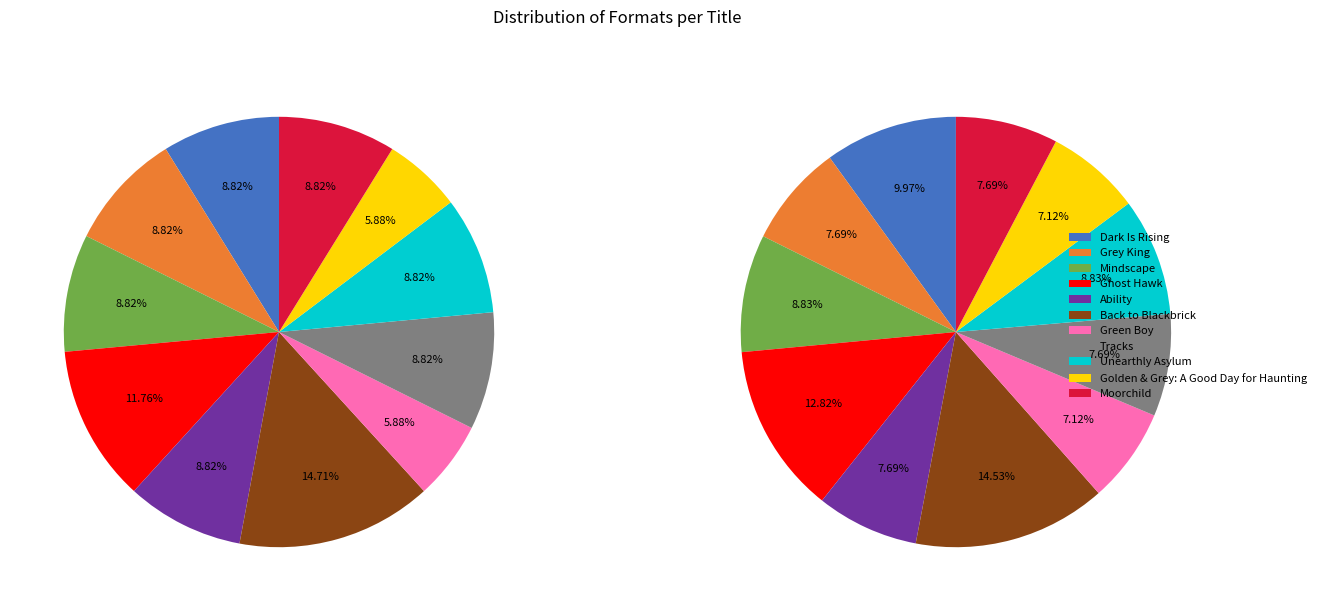

What percentage is the Golden & Grey: A Good Day for Haunting slice, to the nearest percent?

6%